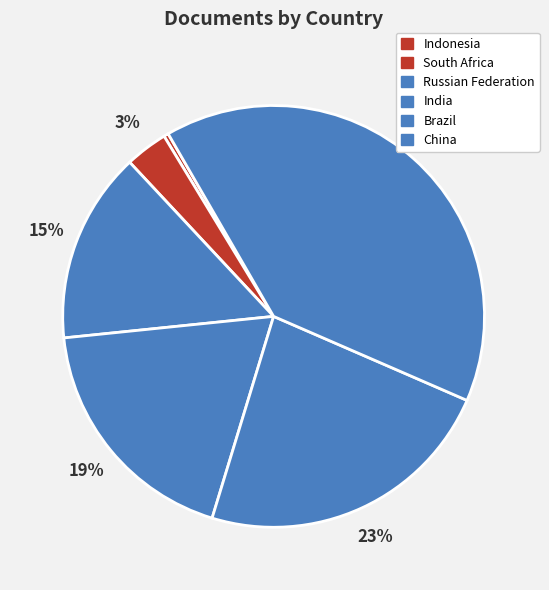

Do Russian Federation and India together represent more than half of the pie?

No